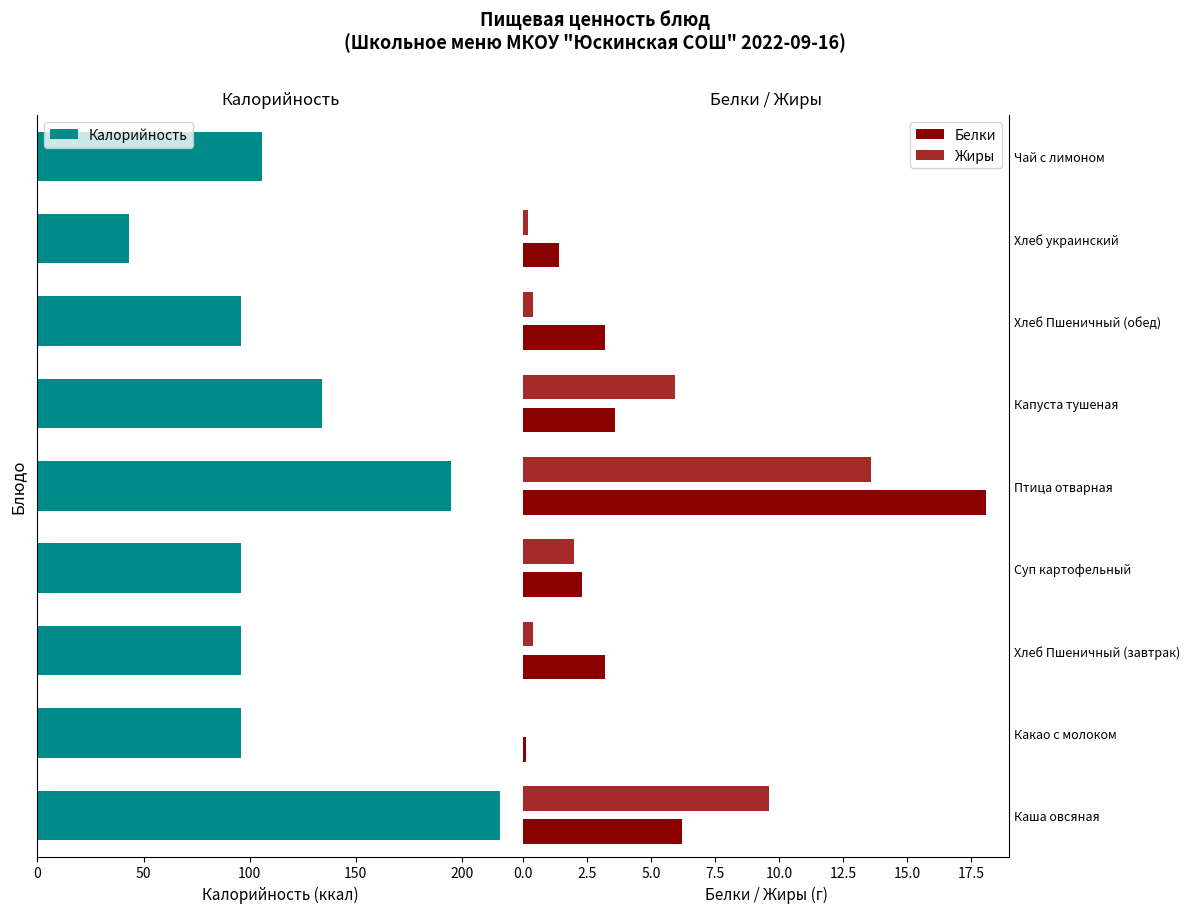

What value does the Жиры series have at Птица отварная?

13.6